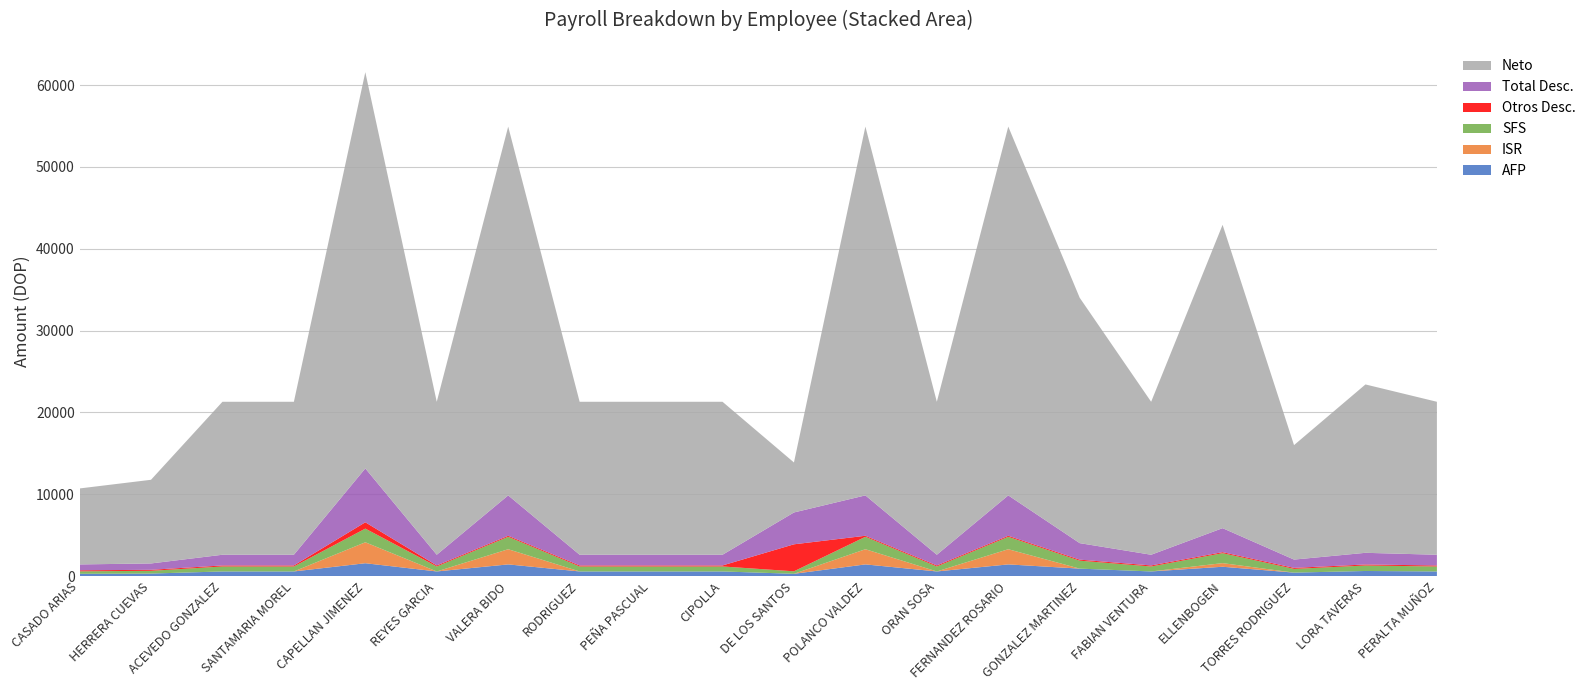

Reading left to right, extract all data points from this chart.

AFP: CASADO ARIAS=287.0	HERRERA CUEVAS=315.7	ACEVEDO GONZALEZ=574.0	SANTAMARIA MOREL=574.0	CAPELLAN JIMENEZ=1578.5	REYES GARCIA=574.0	VALERA BIDO=1435.0	RODRIGUEZ=574.0	PEÑA PASCUAL=574.0	CIPOLLA=574.0	DE LOS SANTOS=287.0	POLANCO VALDEZ=1435.0	ORAN SOSA=574.0	FERNANDEZ ROSARIO=1435.0	GONZALEZ MARTINEZ=918.4	FABIAN VENTURA=574.0	ELLENBOGEN=1148.0	TORRES RODRIGUEZ=430.5	LORA TAVERAS=631.4	PERALTA MUÑOZ=574.0
ISR: CASADO ARIAS=0.0	HERRERA CUEVAS=0.0	ACEVEDO GONZALEZ=0.0	SANTAMARIA MOREL=0.0	CAPELLAN JIMENEZ=2559.7	REYES GARCIA=0.0	VALERA BIDO=1854.0	RODRIGUEZ=0.0	PEÑA PASCUAL=0.0	CIPOLLA=0.0	DE LOS SANTOS=0.0	POLANCO VALDEZ=1854.0	ORAN SOSA=0.0	FERNANDEZ ROSARIO=1854.0	GONZALEZ MARTINEZ=0.0	FABIAN VENTURA=0.0	ELLENBOGEN=442.6	TORRES RODRIGUEZ=0.0	LORA TAVERAS=0.0	PERALTA MUÑOZ=0.0
SFS: CASADO ARIAS=304.0	HERRERA CUEVAS=334.4	ACEVEDO GONZALEZ=608.0	SANTAMARIA MOREL=608.0	CAPELLAN JIMENEZ=1672.0	REYES GARCIA=608.0	VALERA BIDO=1520.0	RODRIGUEZ=608.0	PEÑA PASCUAL=608.0	CIPOLLA=608.0	DE LOS SANTOS=304.0	POLANCO VALDEZ=1520.0	ORAN SOSA=608.0	FERNANDEZ ROSARIO=1520.0	GONZALEZ MARTINEZ=972.8	FABIAN VENTURA=608.0	ELLENBOGEN=1216.0	TORRES RODRIGUEZ=456.0	LORA TAVERAS=668.8	PERALTA MUÑOZ=608.0
Otros Desc.: CASADO ARIAS=125.0	HERRERA CUEVAS=125.0	ACEVEDO GONZALEZ=125.0	SANTAMARIA MOREL=125.0	CAPELLAN JIMENEZ=770.3	REYES GARCIA=125.0	VALERA BIDO=125.0	RODRIGUEZ=125.0	PEÑA PASCUAL=125.0	CIPOLLA=125.0	DE LOS SANTOS=3299.8	POLANCO VALDEZ=125.0	ORAN SOSA=125.0	FERNANDEZ ROSARIO=125.0	GONZALEZ MARTINEZ=125.0	FABIAN VENTURA=125.0	ELLENBOGEN=125.0	TORRES RODRIGUEZ=125.0	LORA TAVERAS=125.0	PERALTA MUÑOZ=125.0
Total Desc.: CASADO ARIAS=716.0	HERRERA CUEVAS=775.1	ACEVEDO GONZALEZ=1307.0	SANTAMARIA MOREL=1307.0	CAPELLAN JIMENEZ=6580.5	REYES GARCIA=1307.0	VALERA BIDO=4934.0	RODRIGUEZ=1307.0	PEÑA PASCUAL=1307.0	CIPOLLA=1307.0	DE LOS SANTOS=3890.8	POLANCO VALDEZ=4934.0	ORAN SOSA=1307.0	FERNANDEZ ROSARIO=4934.0	GONZALEZ MARTINEZ=2016.2	FABIAN VENTURA=1307.0	ELLENBOGEN=2931.7	TORRES RODRIGUEZ=1011.5	LORA TAVERAS=1425.2	PERALTA MUÑOZ=1307.0
Neto: CASADO ARIAS=9284.0	HERRERA CUEVAS=10224.9	ACEVEDO GONZALEZ=18693.0	SANTAMARIA MOREL=18693.0	CAPELLAN JIMENEZ=48419.5	REYES GARCIA=18693.0	VALERA BIDO=45066.0	RODRIGUEZ=18693.0	PEÑA PASCUAL=18693.0	CIPOLLA=18693.0	DE LOS SANTOS=6109.2	POLANCO VALDEZ=45066.0	ORAN SOSA=18693.0	FERNANDEZ ROSARIO=45066.0	GONZALEZ MARTINEZ=29983.8	FABIAN VENTURA=18693.0	ELLENBOGEN=37068.3	TORRES RODRIGUEZ=13988.5	LORA TAVERAS=20574.8	PERALTA MUÑOZ=18693.0